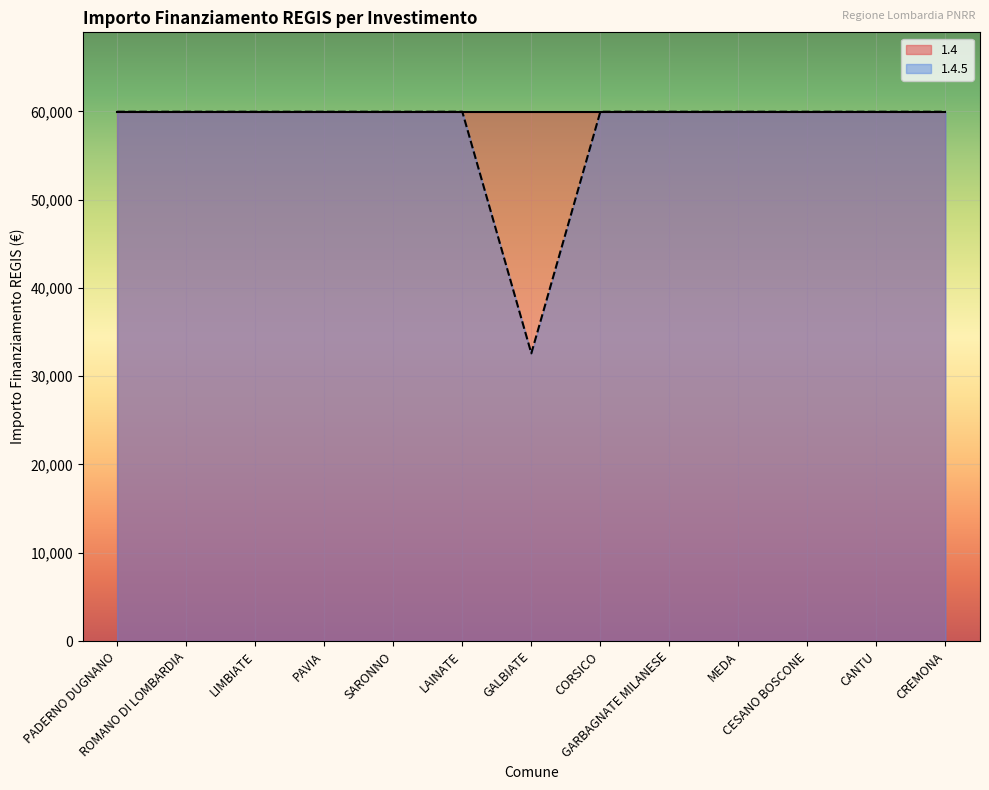

What is the value of the 9th point from the left?

59966